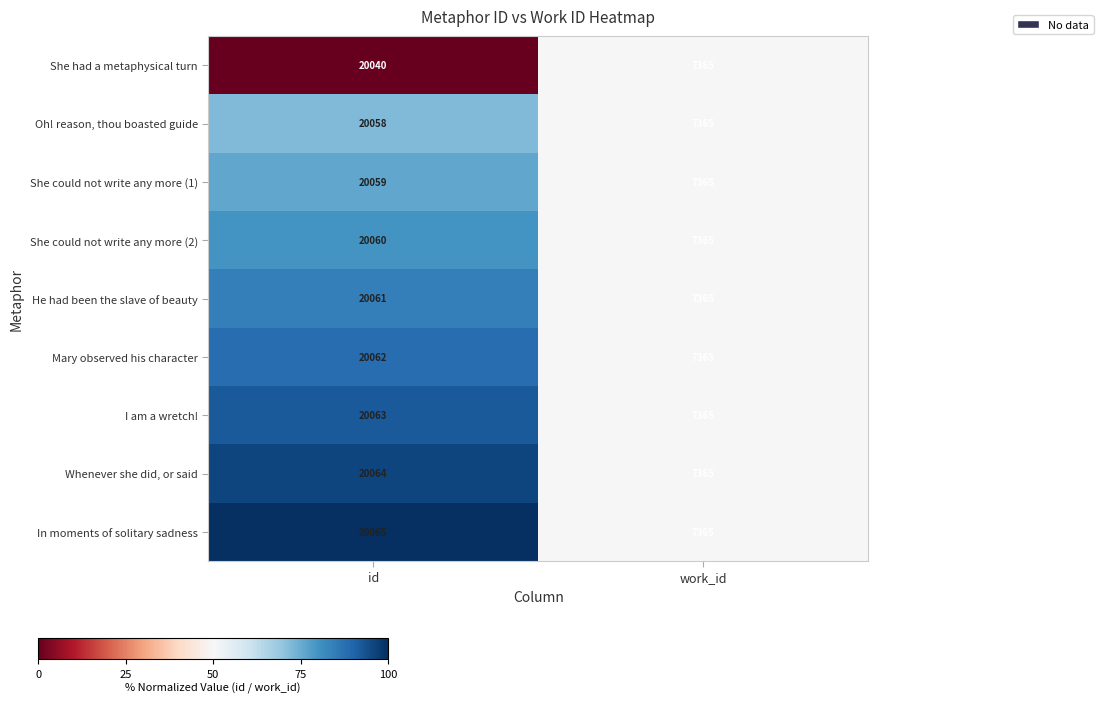

Which series changed the most between id and work_id?

In moments of solitary sadness